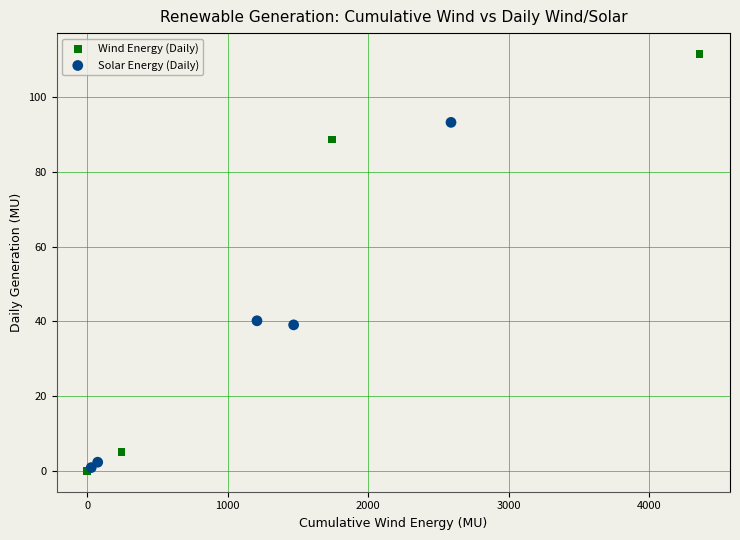

Which series has the widest spread of Y values?

Wind Energy (Daily)